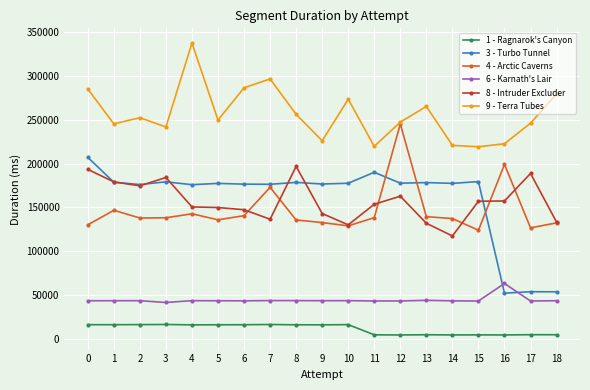

Which series has the largest total across all categories?

9 - Terra Tubes